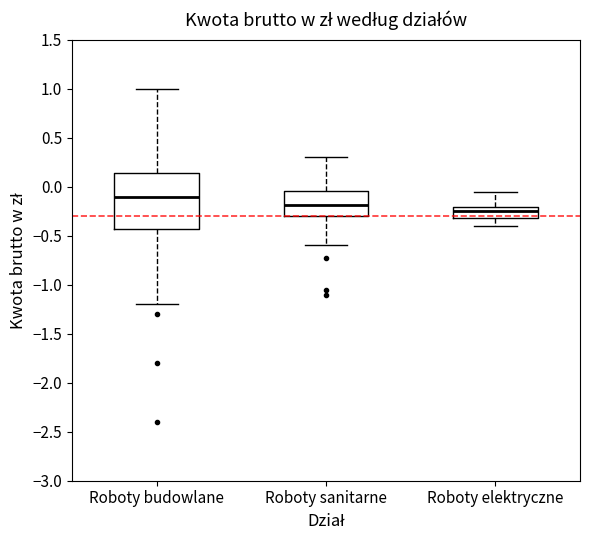

Which box's median line is the highest?

Roboty budowlane